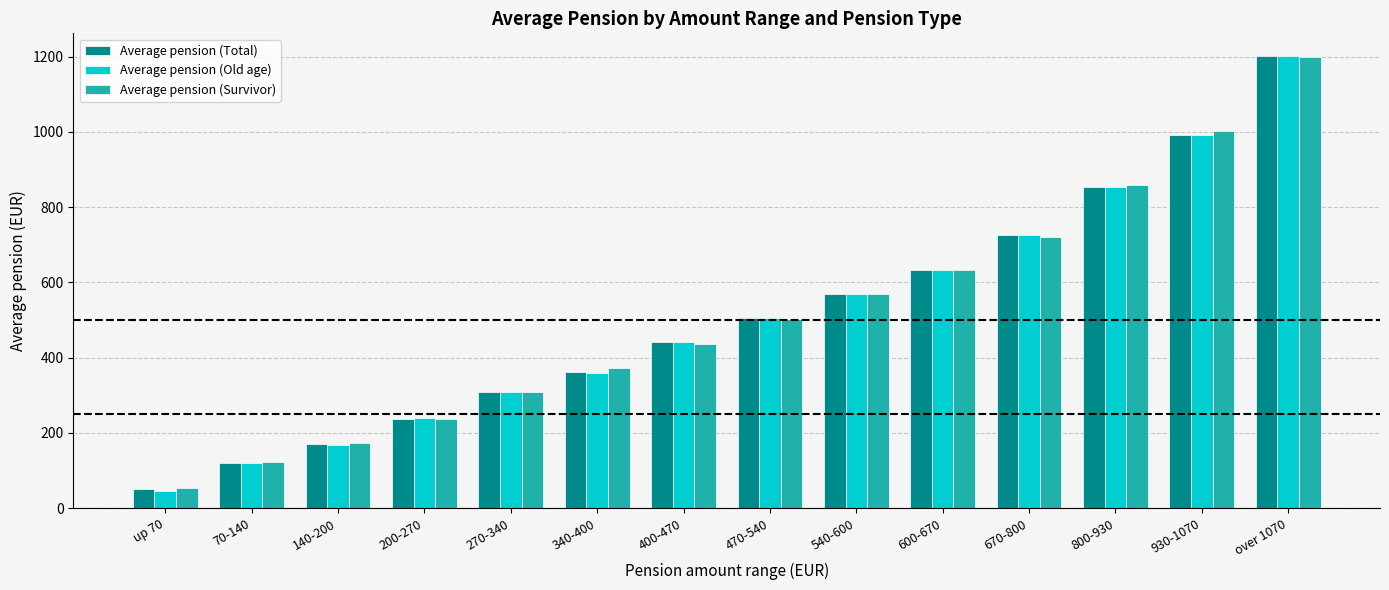

At how many categories does at least one series exceed 980?

2